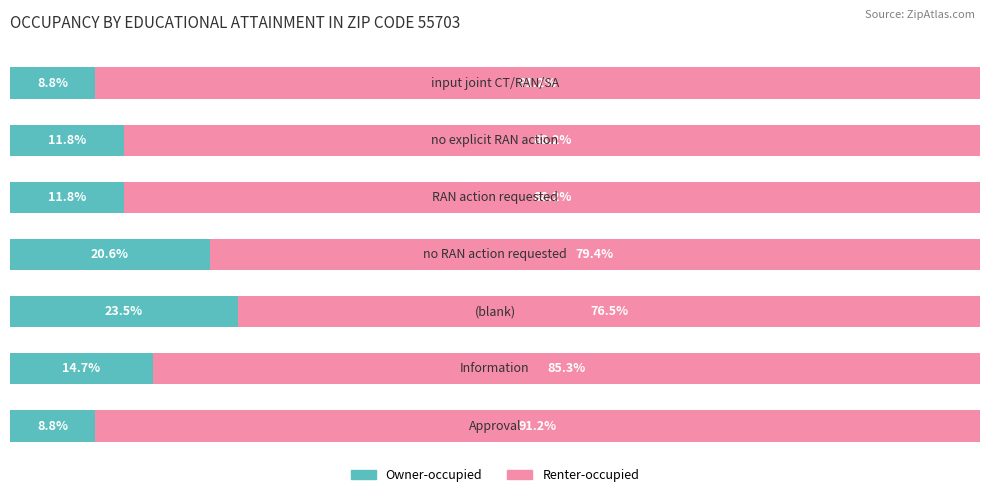

Reading right to left, extract all data points from this chart.

Owner-occupied: 6=8.8	5=11.8	4=11.8	3=20.6	2=23.5	1=14.7	0=8.8
Renter-occupied: 6=91.2	5=88.2	4=88.2	3=79.4	2=76.5	1=85.3	0=91.2